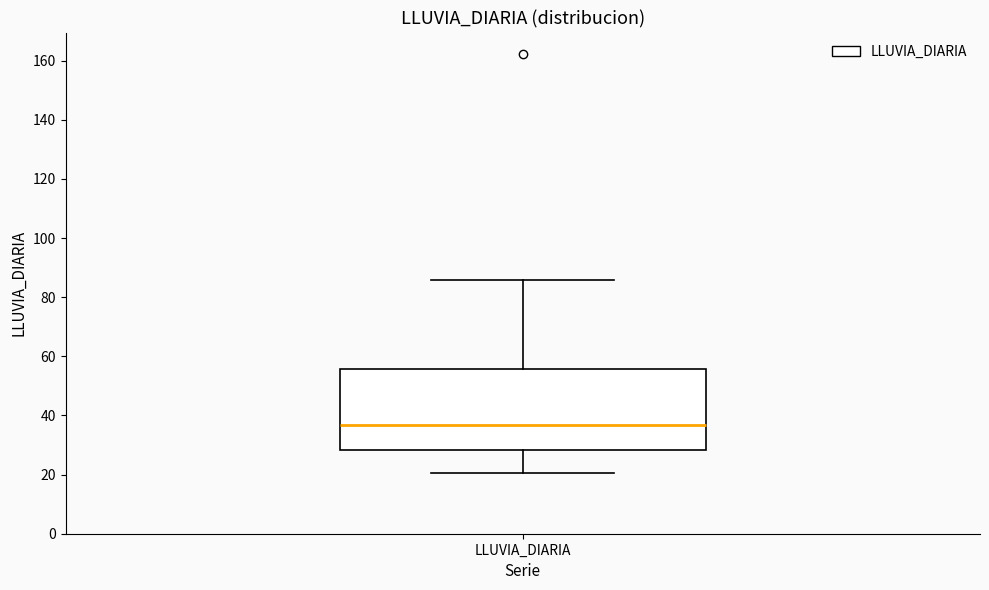

Read this box plot against the y-axis: the position of the median line, the range covered by the box, and the ends of both whiskers. The values are not printed on the chart, so give them approximately, as read against the axis.

median 36, box 28 to 56, whiskers 20 to 86